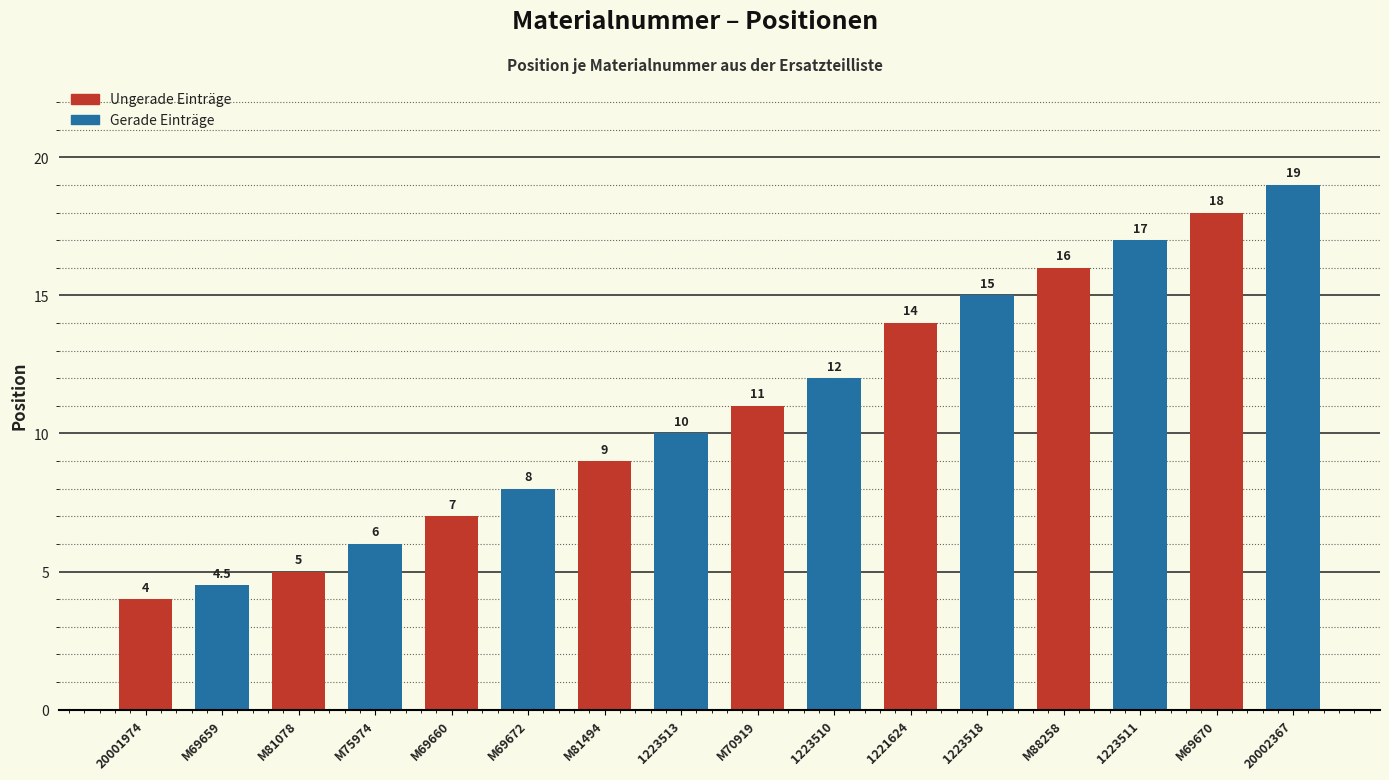

What value does the data have at M88258?

16.0